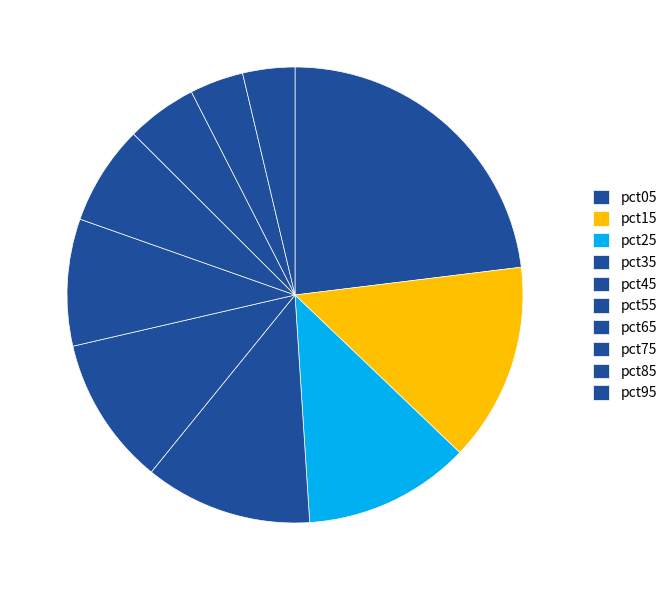

To the nearest percent, what portion does pct15 represent?

14%